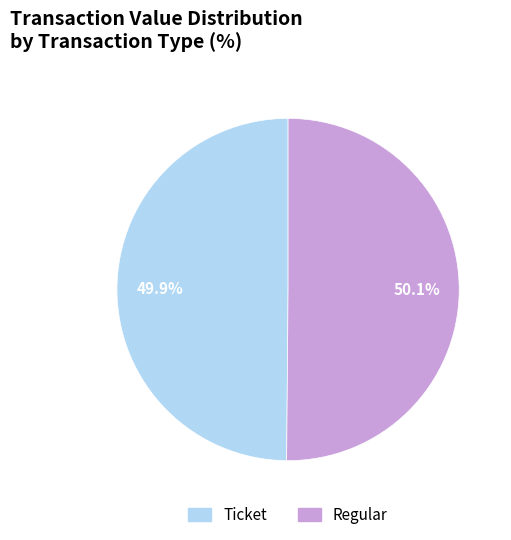

What portion of the pie excludes Regular?

49.9%